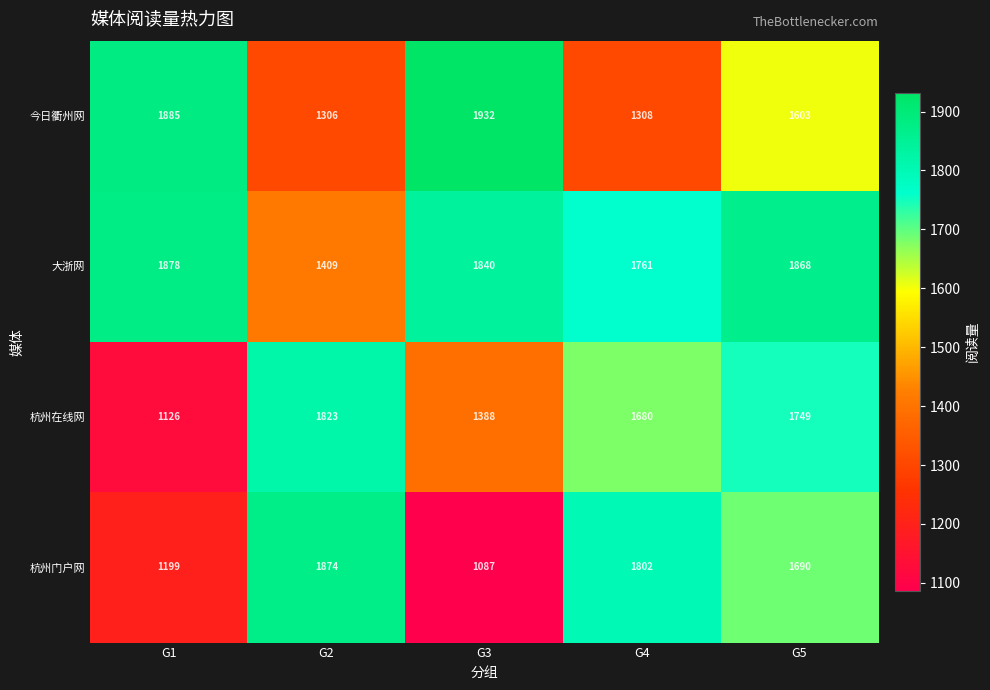

Rank the series by their maximum value, from lowest to highest.

杭州在线网, 杭州门户网, 大浙网, 今日衢州网